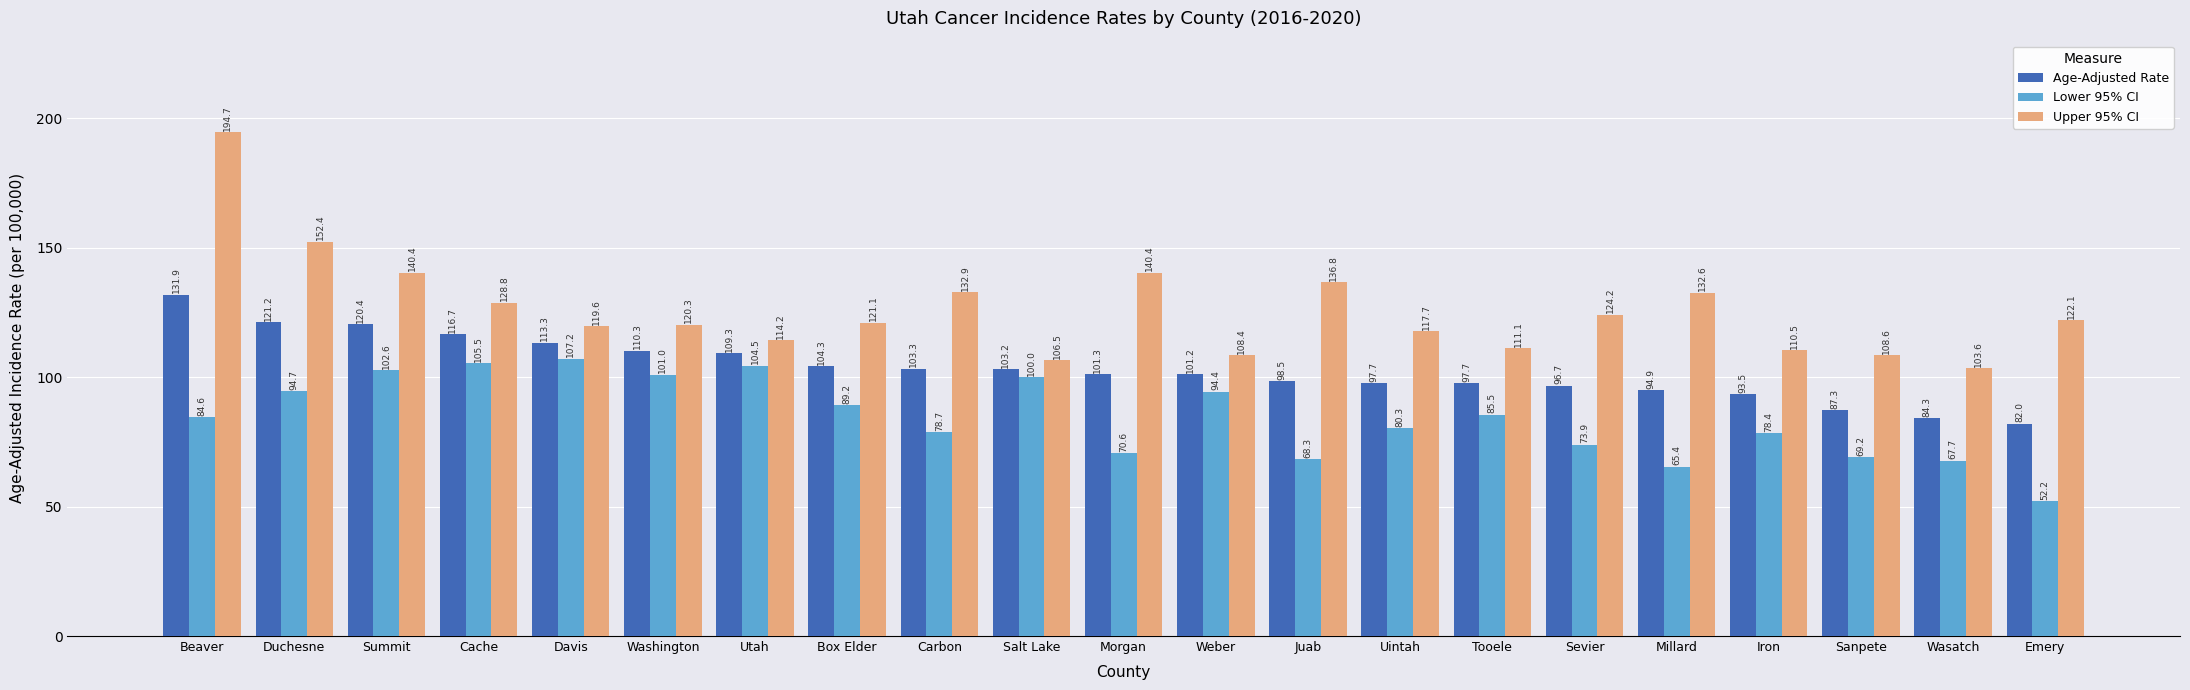

At Washington, list the series in order from smallest to largest.

Lower 95% CI, Age-Adjusted Rate, Upper 95% CI